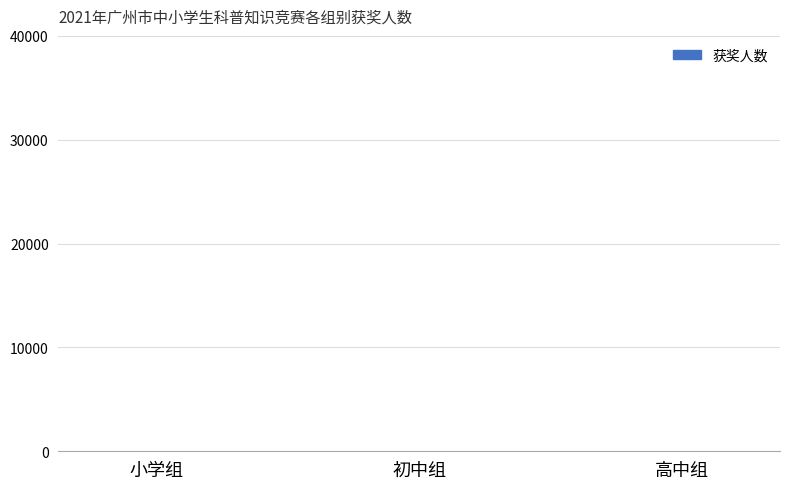

What is the greatest value displayed?

35